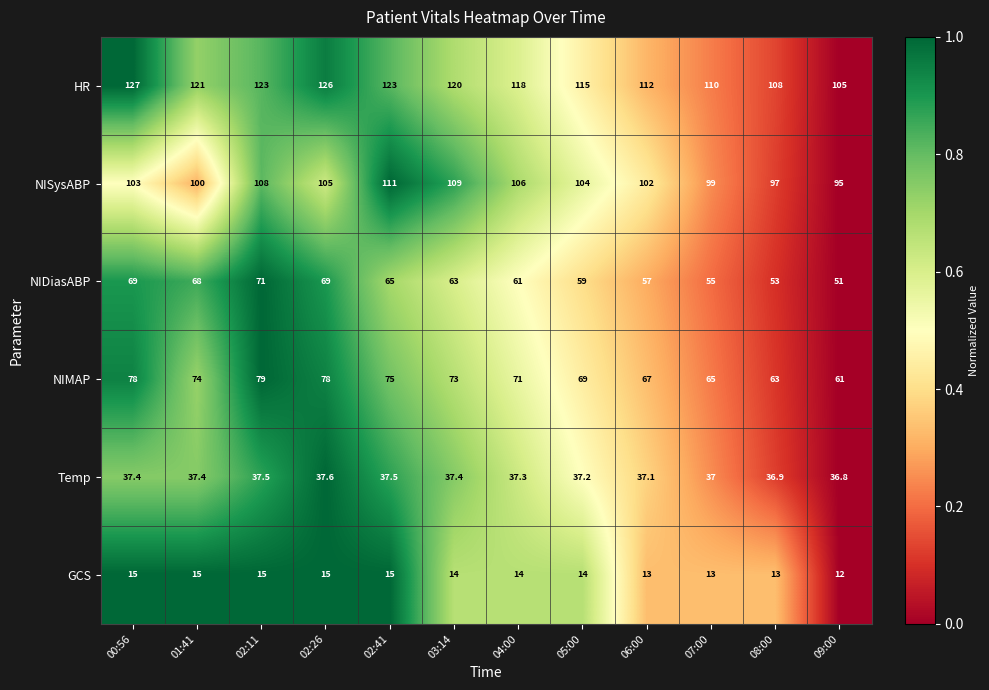

Between 02:41 and 06:00, which series saw the biggest shift?

HR